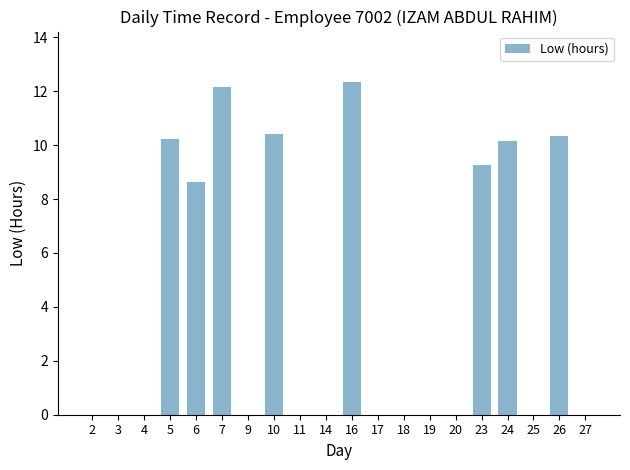

Are the bars horizontal?

No